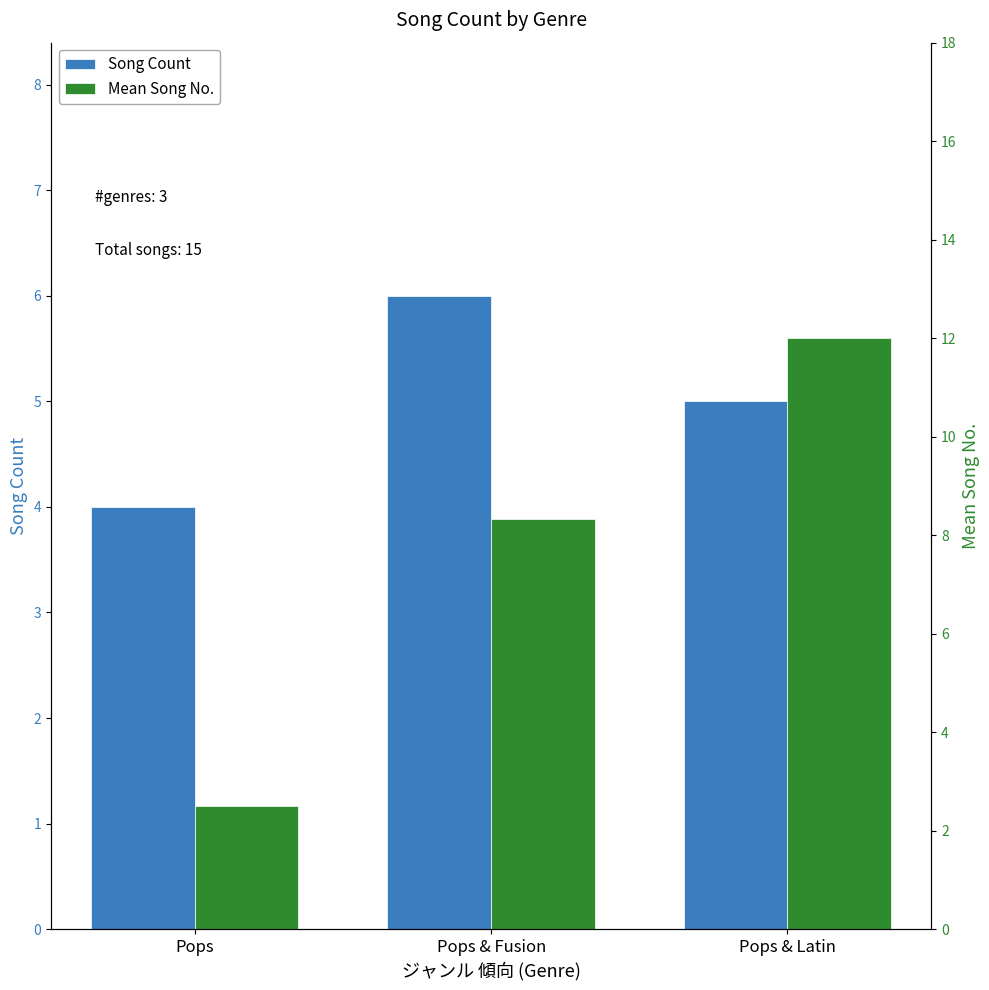

What position from the right is Pops?

3